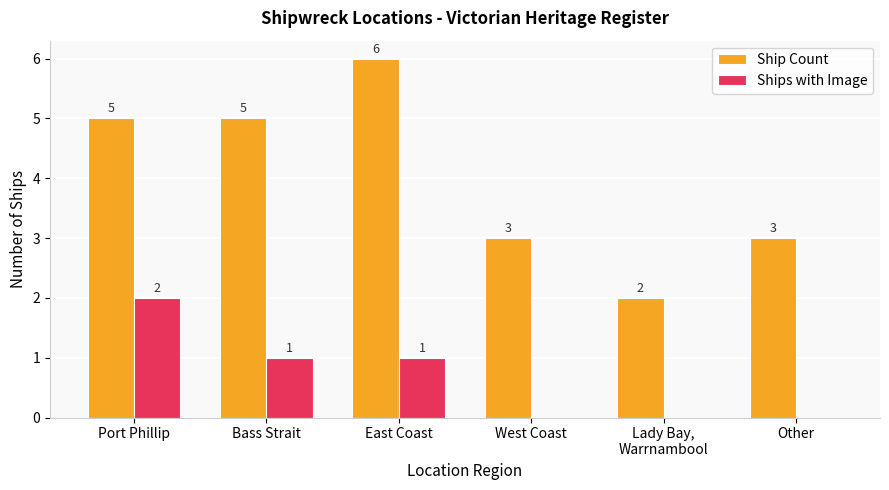

What are all the series names shown in the legend?

Ship Count, Ships with Image